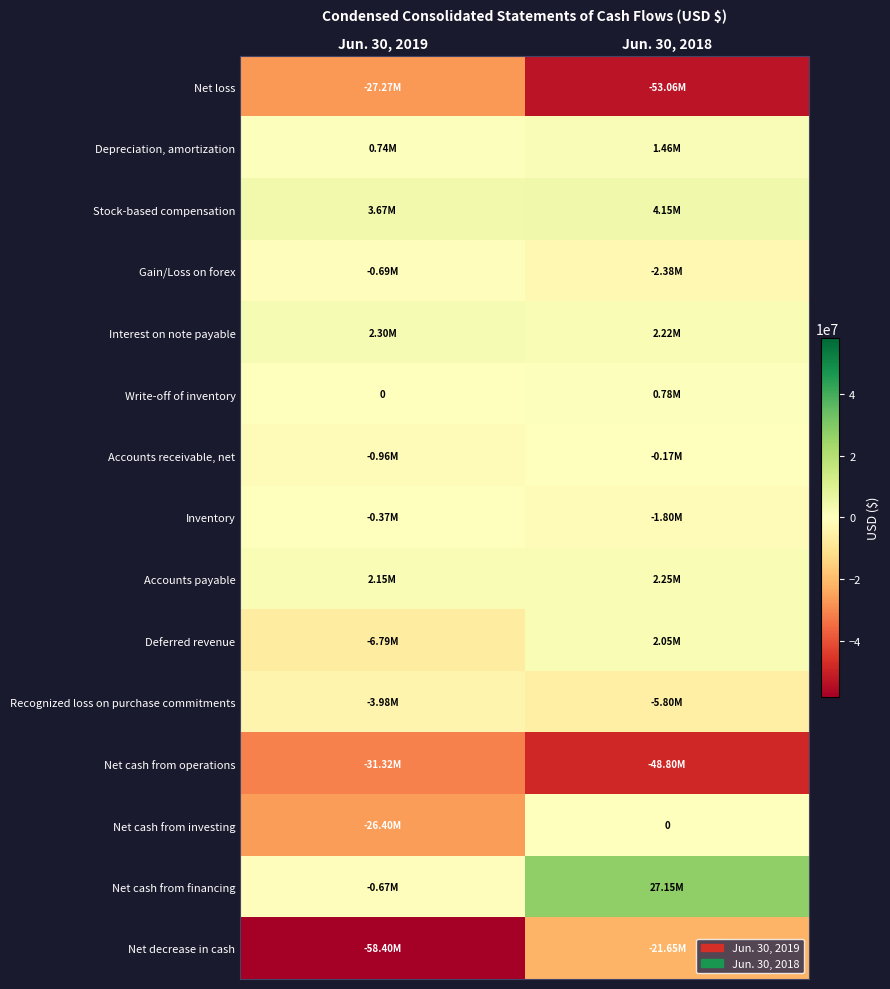

What is the difference between the Deferred revenue values at Jun. 30, 2018 and Jun. 30, 2019?

8844000